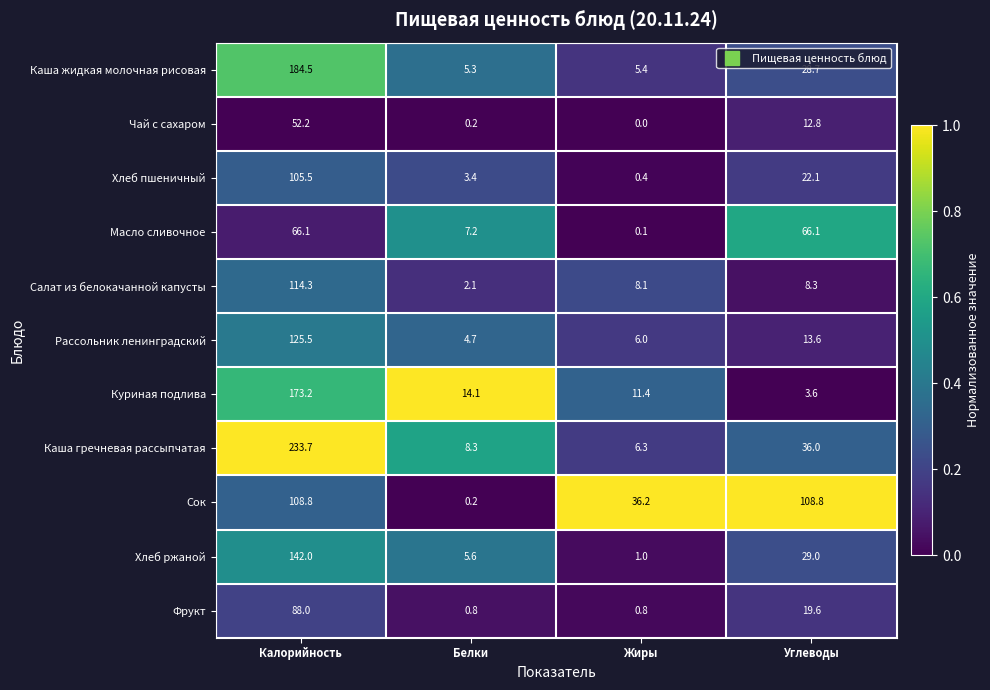

What is the spread (max minus min) of values at Углеводы?

105.2